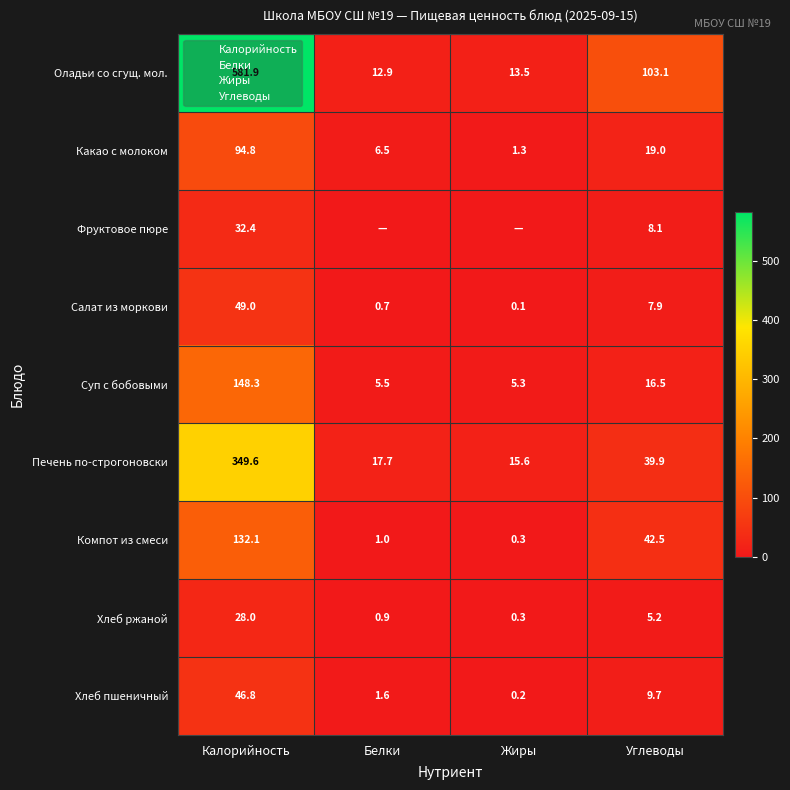

How many series are shown in this chart?

9